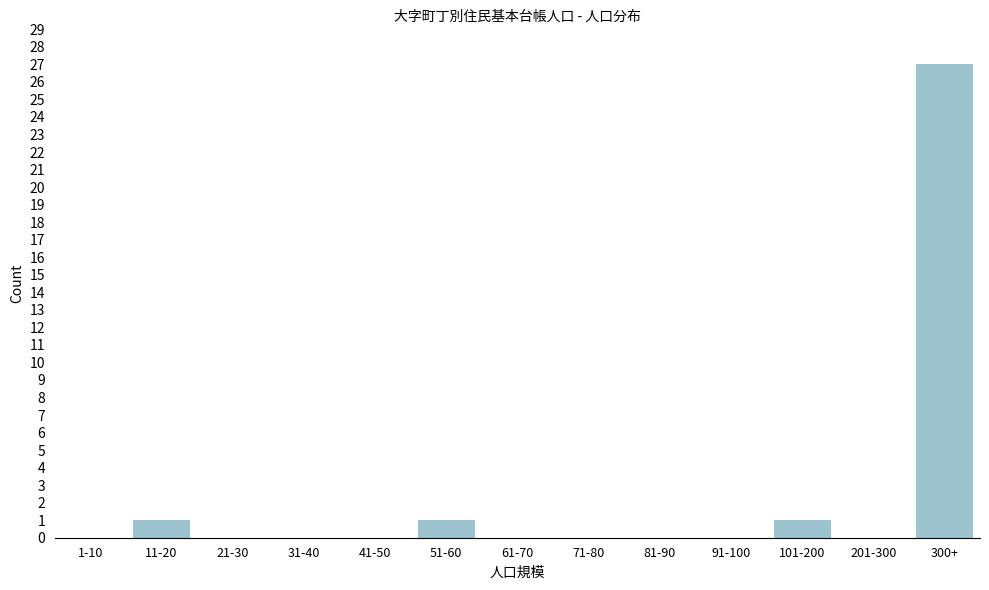

Reading left to right, list all the values displayed in this chart.

1-10=0	11-20=1	21-30=0	31-40=0	41-50=0	51-60=1	61-70=0	71-80=0	81-90=0	91-100=0	101-200=1	201-300=0	300+=27